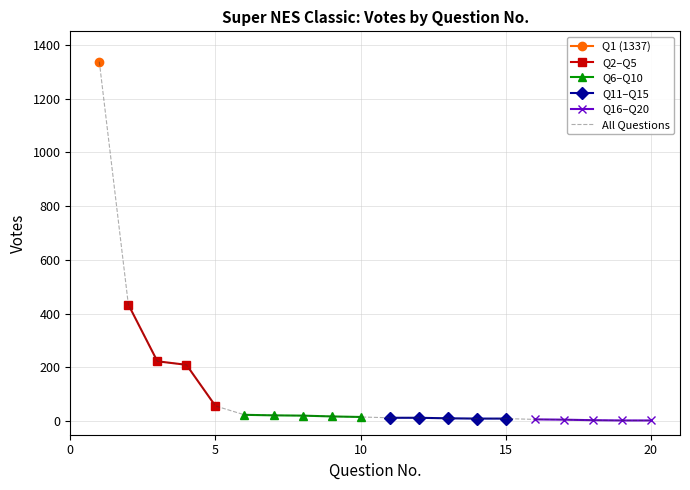

Where is the data nearest to the value 670?

2